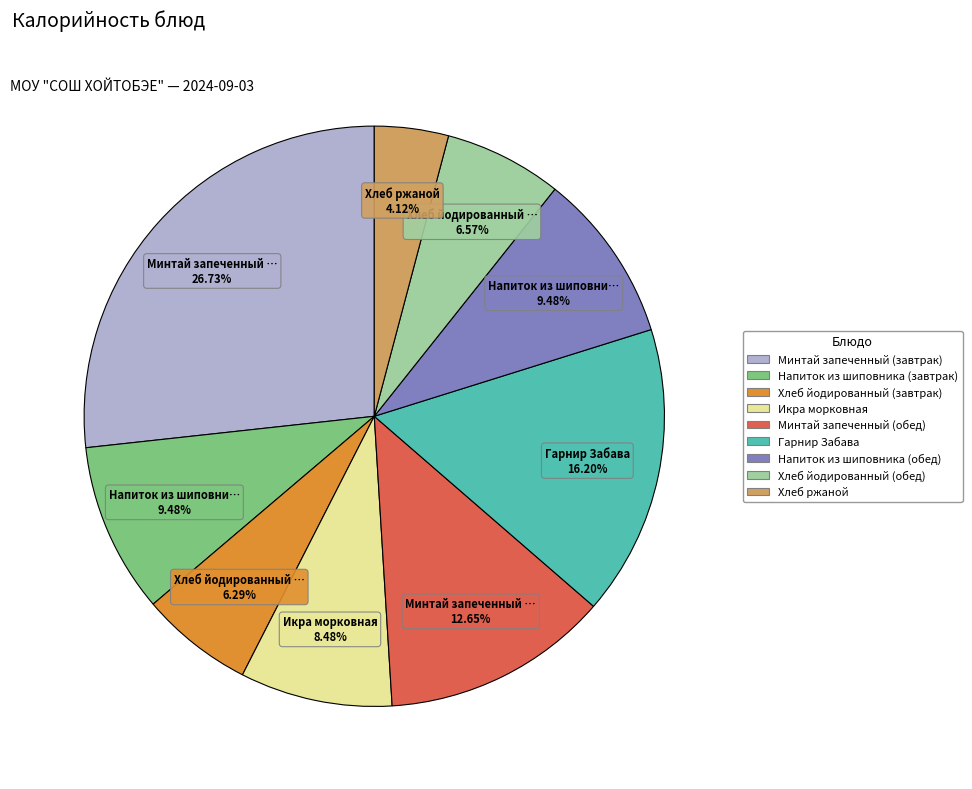

Does any single category account for the majority?

No